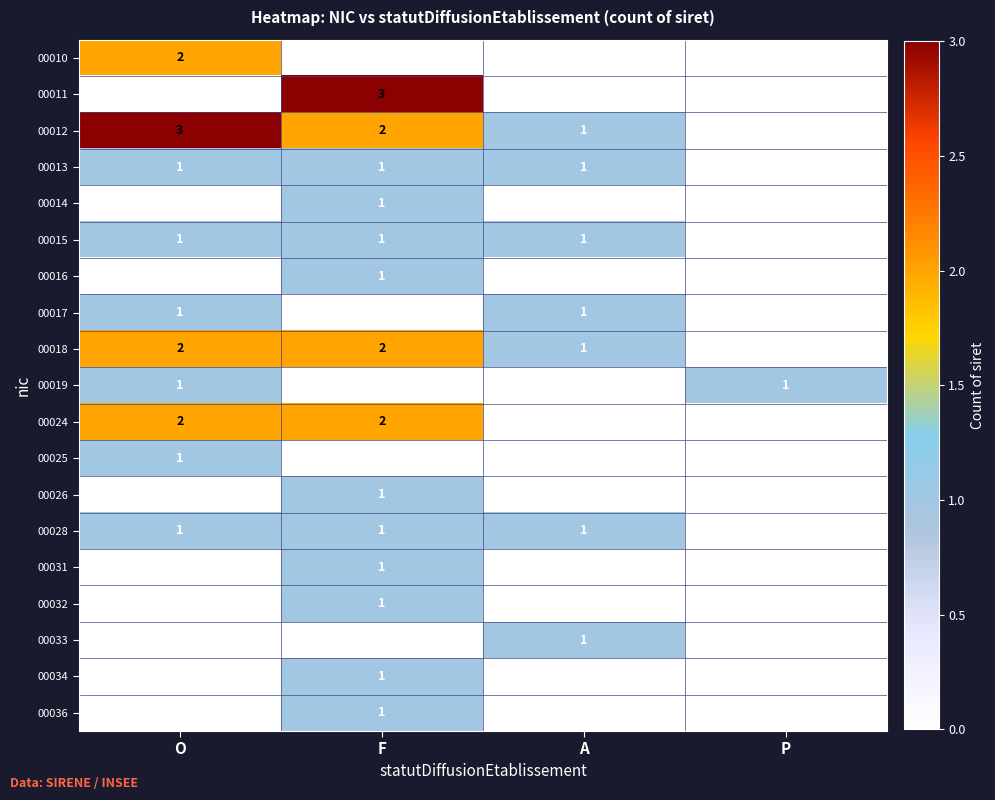

What is the sum of the 00018 values at F and O?

4